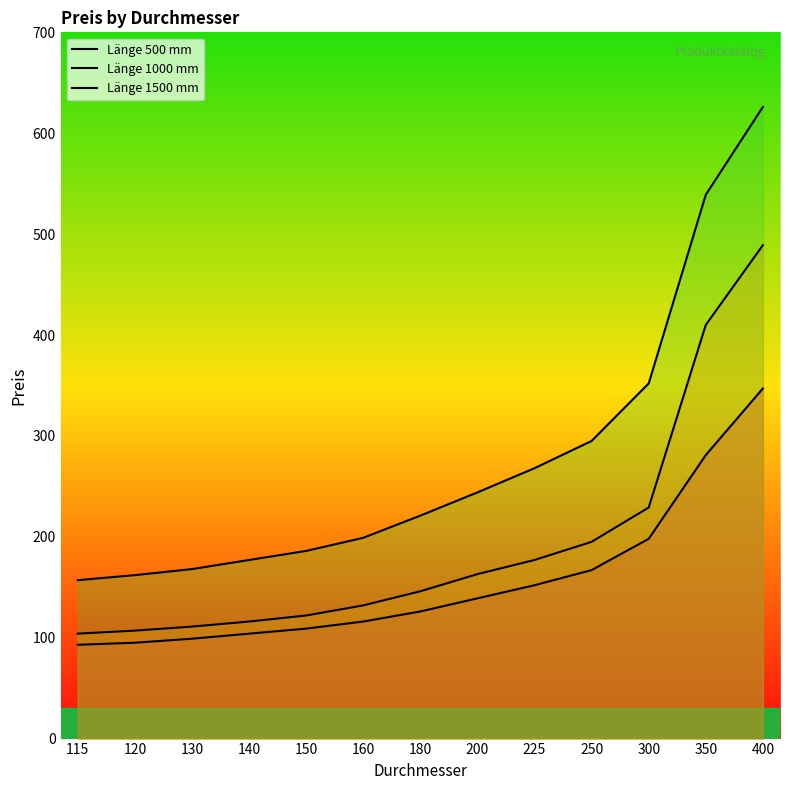

What is the difference between the Länge 1000 mm values at 115 and 200?

59